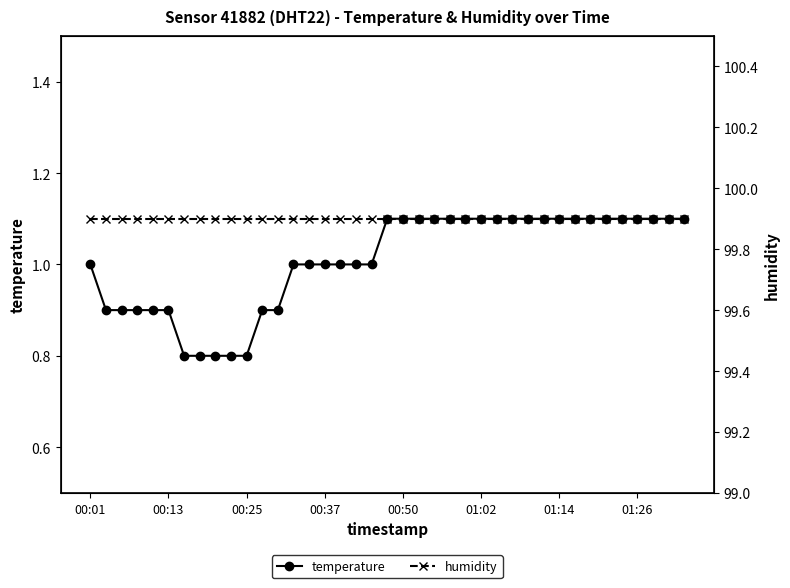

The value of humidity at 34 is 99.9. True or false?

True